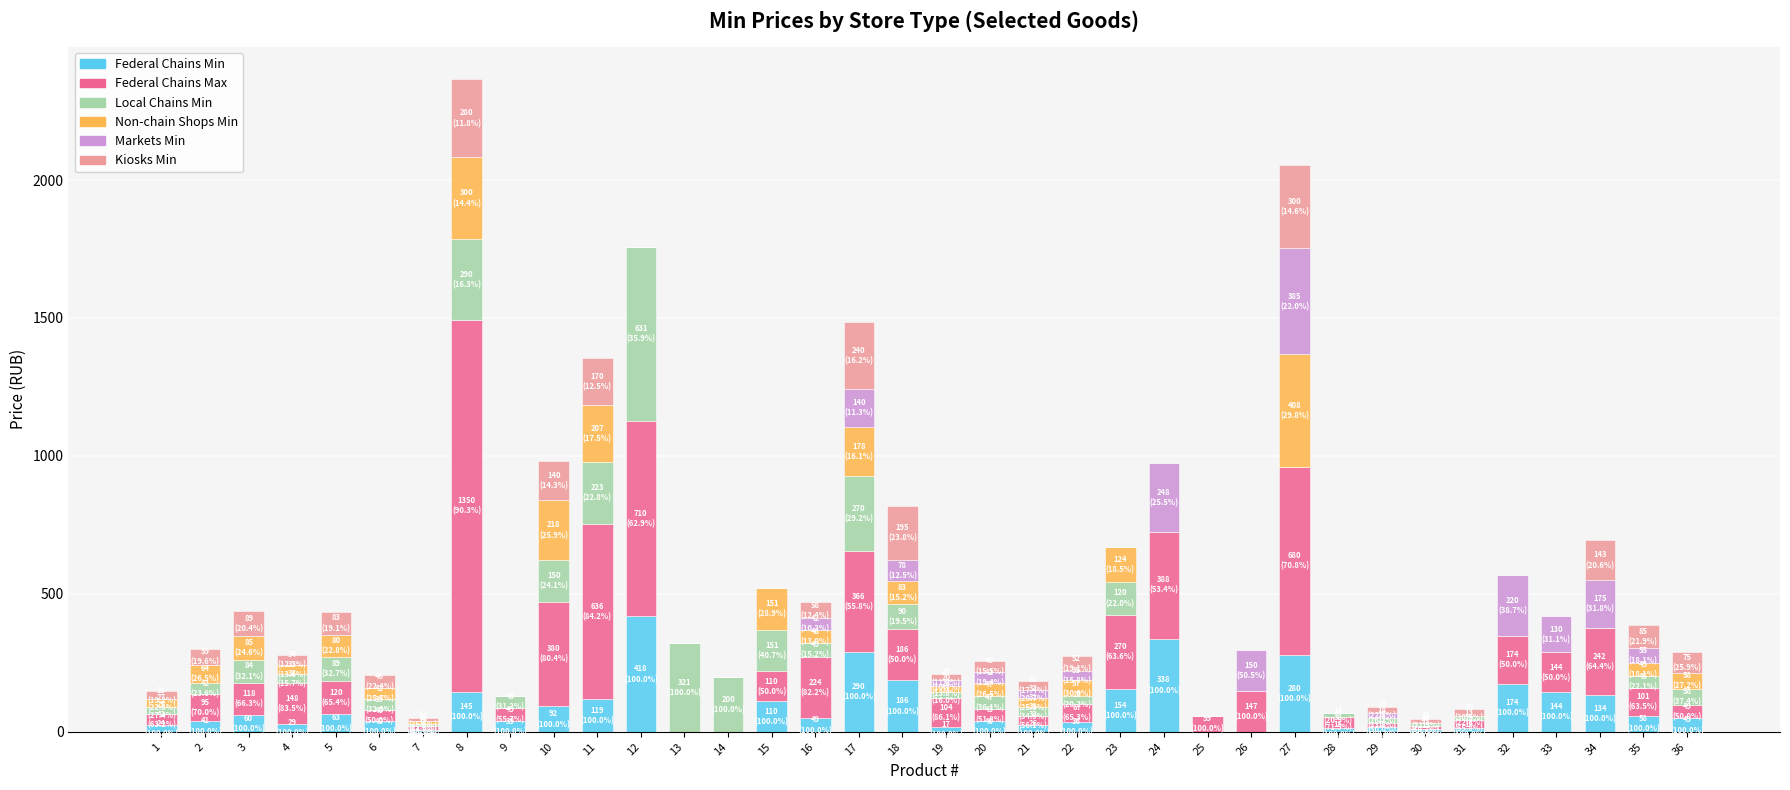

What is the maximum value for Federal Chains Min?

418.0